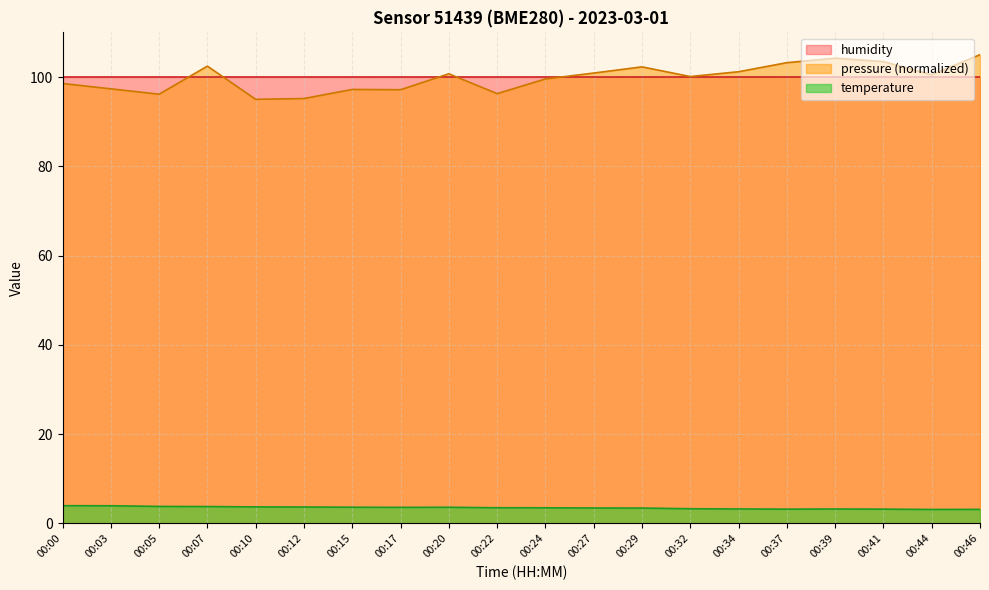

What is the approximate value at 00:37?

3.2